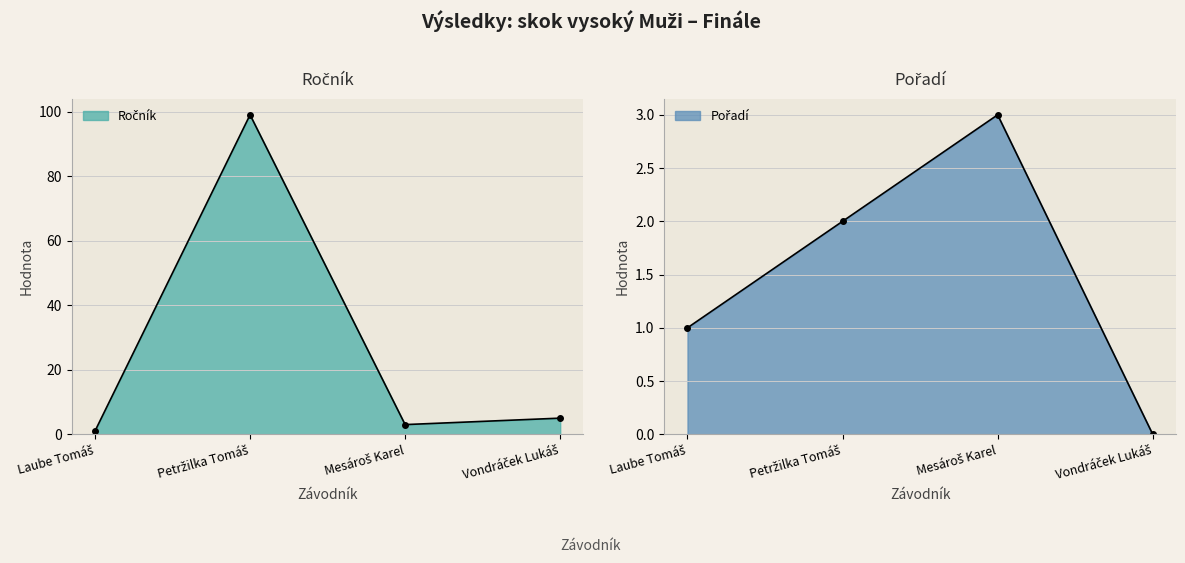

True or false: Pořadí and Ročník cross at least once.

False